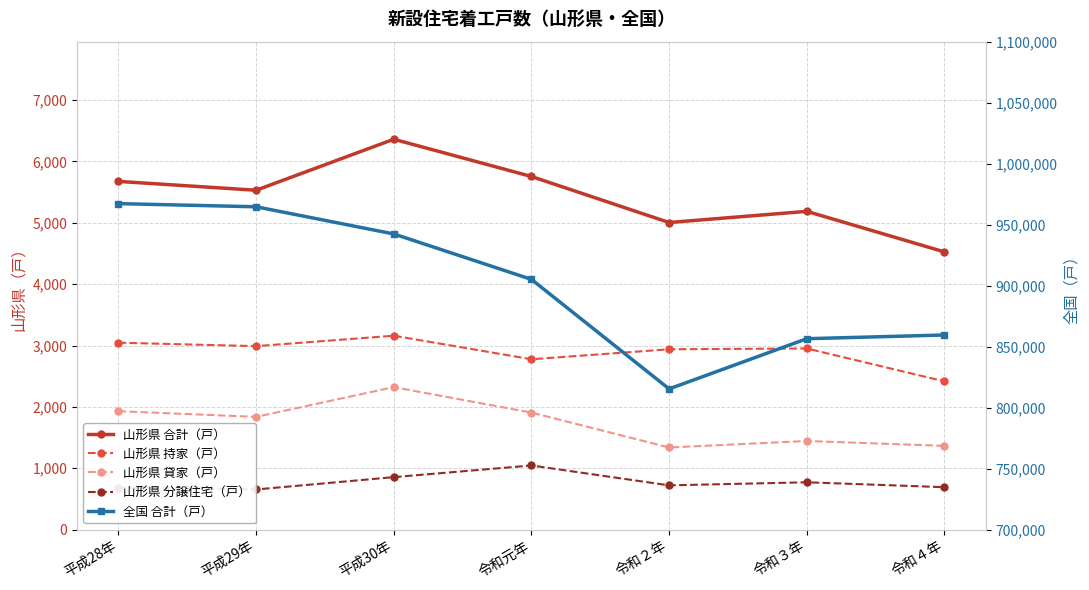

At which label is 全国 合計（戸） closest to 891288?

令和元年